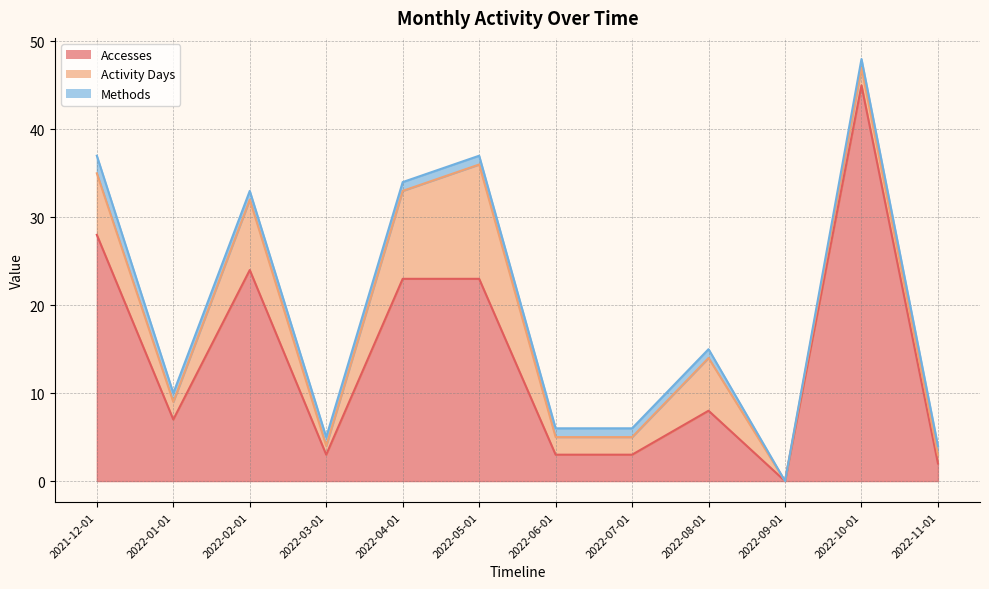

What are all the series names shown in the legend?

Accesses, Activity Days, Methods